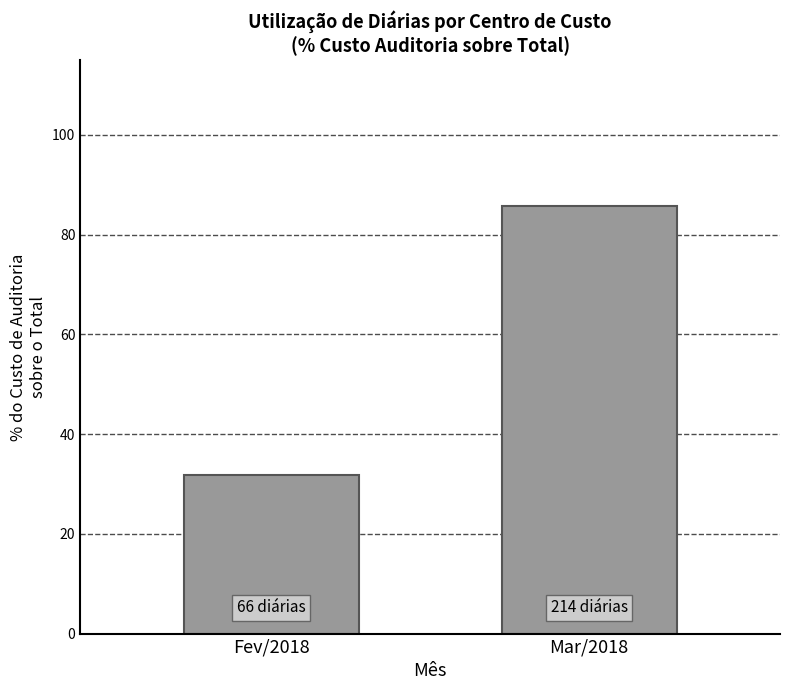

Count the number of categories in the chart.

2